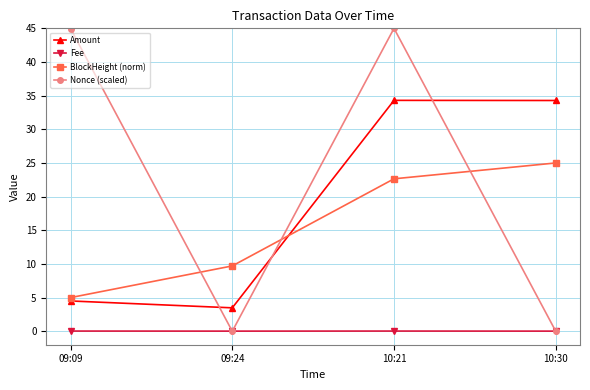

True or false: Amount and Fee intersect in this chart.

False